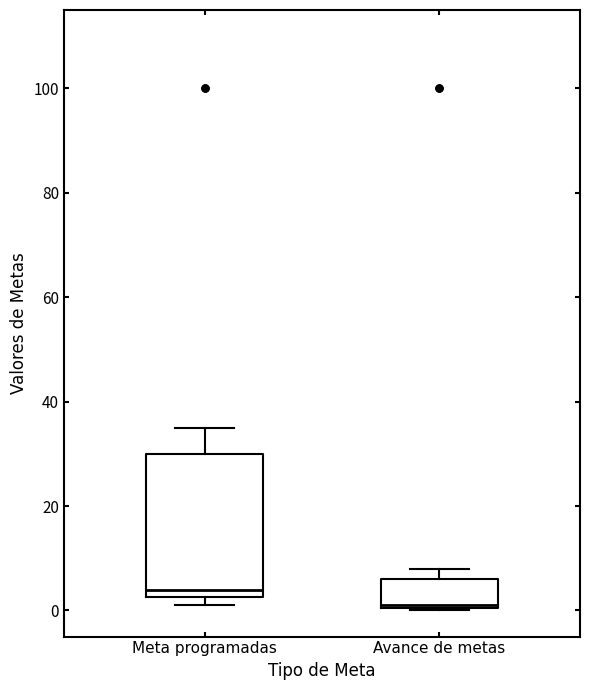

Reading left to right, read every box against the y-axis: the position of its median line, the range the box covers, and the ends of its whiskers. The values are not printed on the chart, so give them approximately, as read against the axis.

Meta programadas: median 4, box 2 to 30, whiskers 2 (just below the box's lower edge) to 36
Avance de metas: median 2, box 0 to 6, whiskers 0 to 8